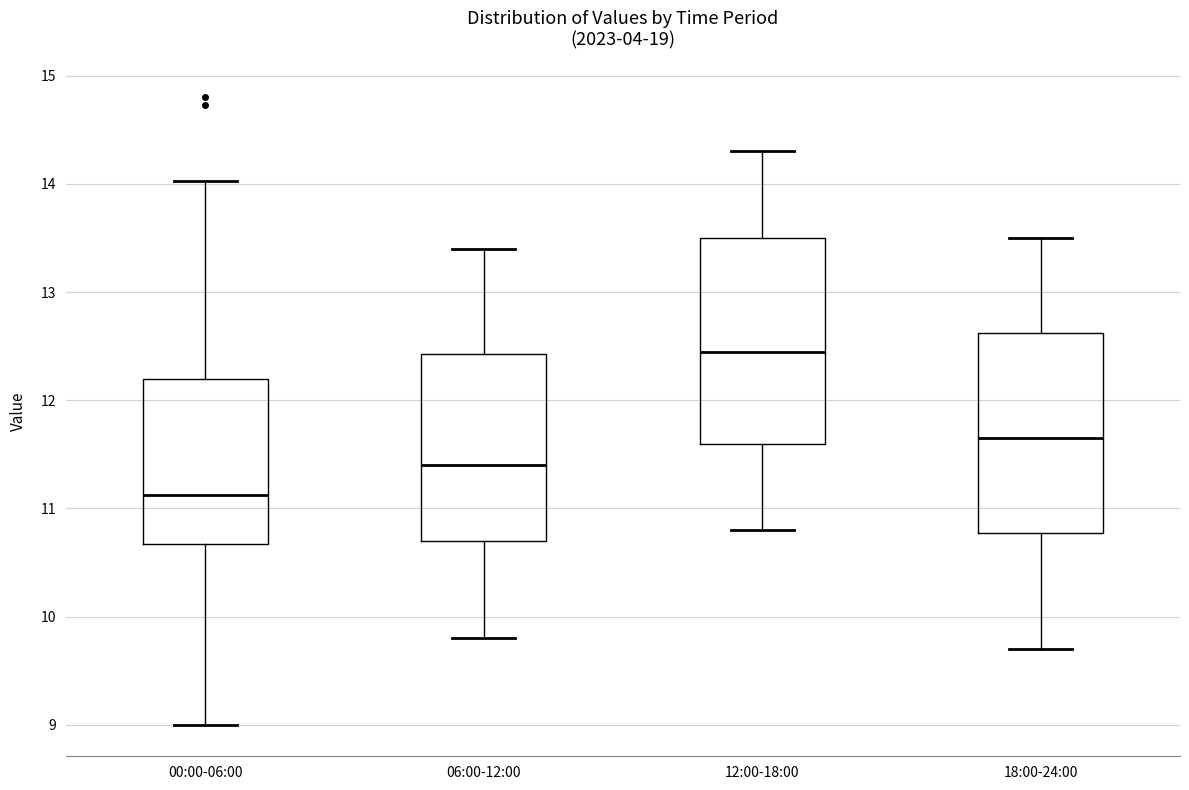

Reading left to right, read every box against the y-axis: the position of its median line, the range the box covers, and the ends of its whiskers. The values are not printed on the chart, so give them approximately, as read against the axis.

00:00-06:00: median 11.1, box 10.7 to 12.2, whiskers 9.0 to 14.0
06:00-12:00: median 11.4, box 10.7 to 12.4, whiskers 9.8 to 13.4
12:00-18:00: median 12.5, box 11.6 to 13.5, whiskers 10.8 to 14.3
18:00-24:00: median 11.7, box 10.8 to 12.6, whiskers 9.7 to 13.5